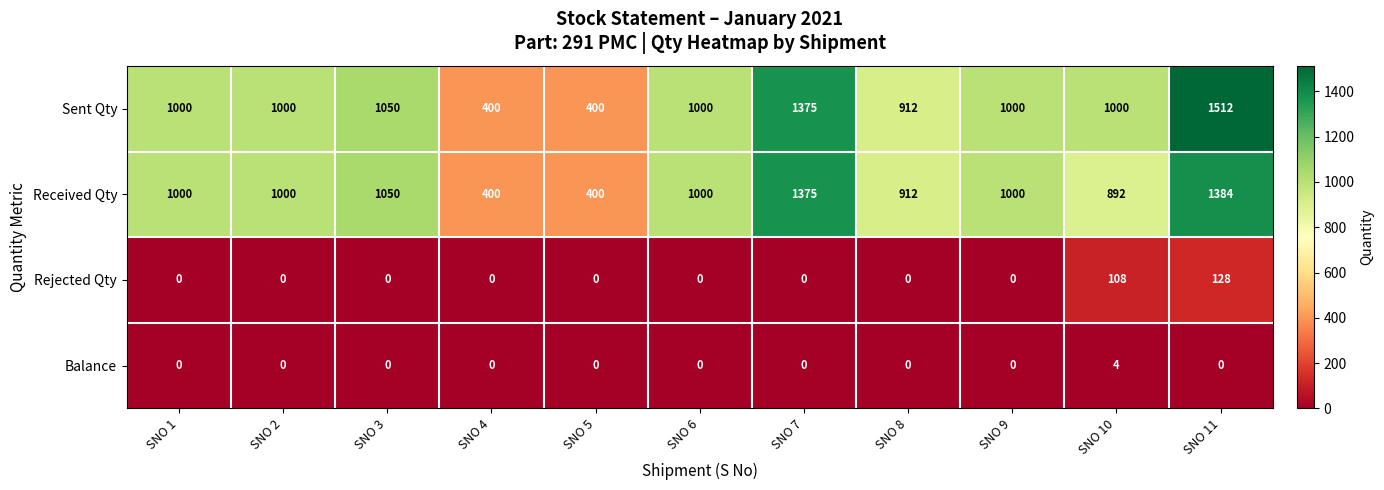

What is the sum of all Sent Qty values?

10649